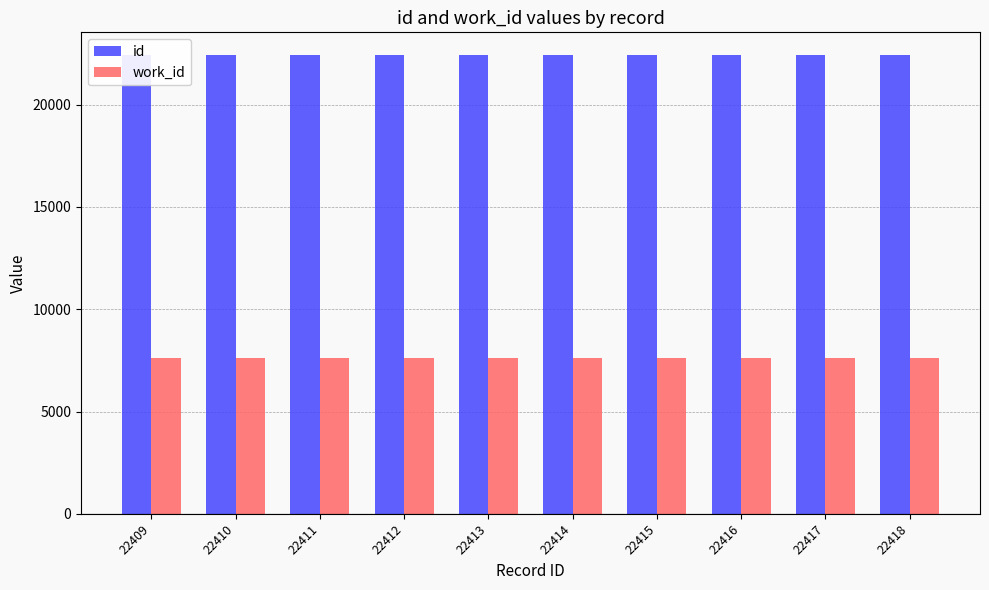

What is the total value across all series at 22417?

30046